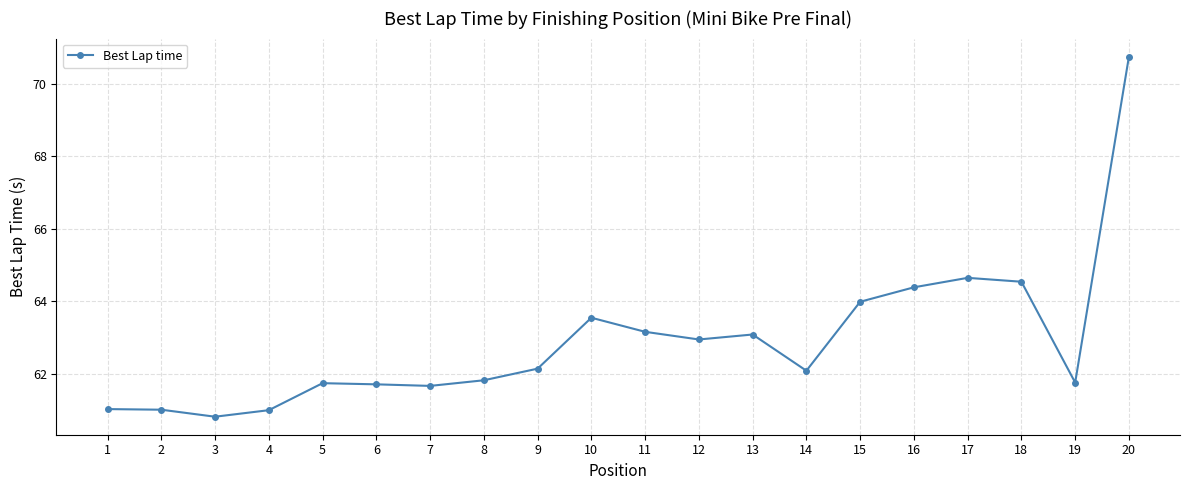

What is the change in value from 13 to 14?

-1.0